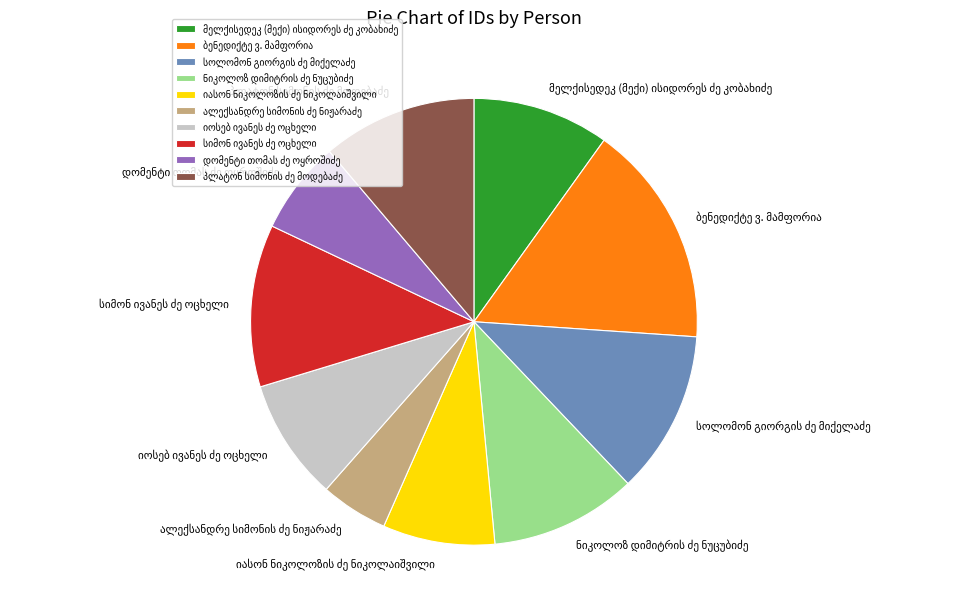

Is there any slice that represents more than half of the pie?

No